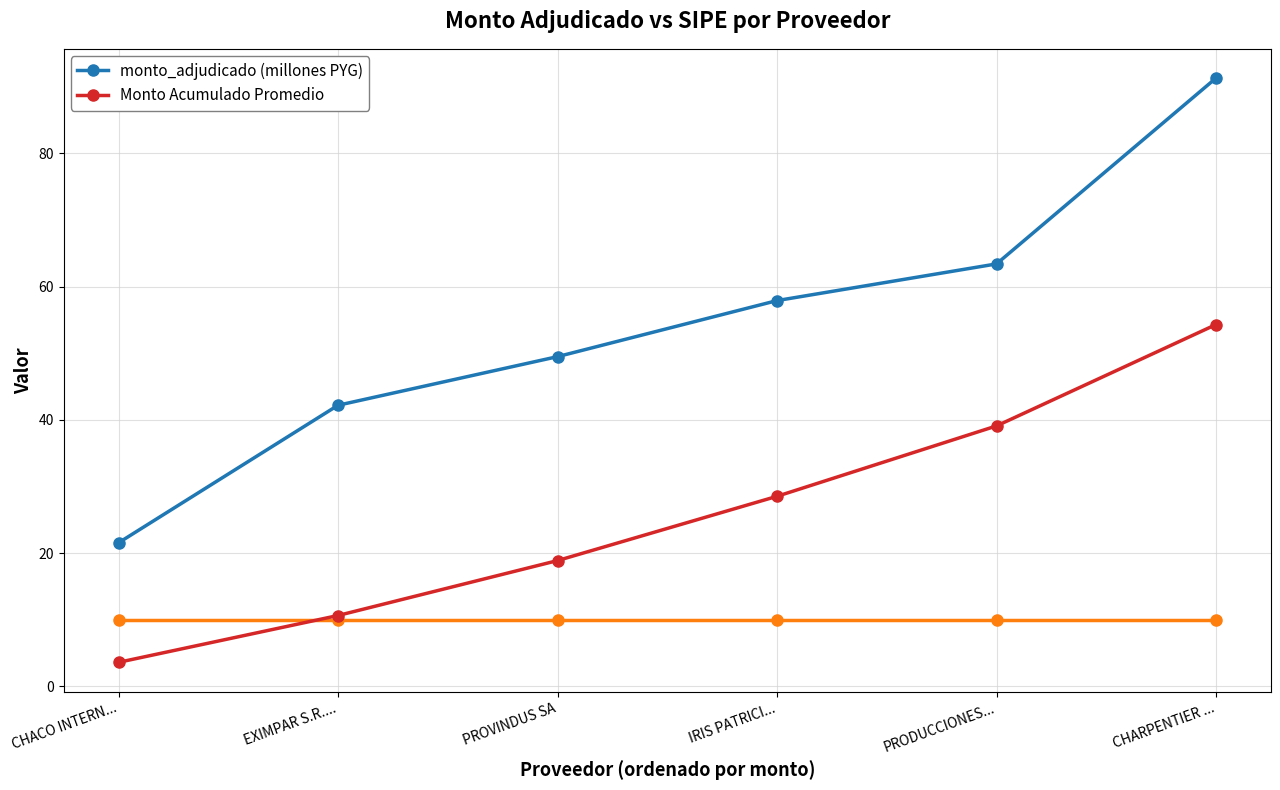

The Monto Acumulado Promedio series shows 54.3 at CHARPENTIER .... True or false?

True